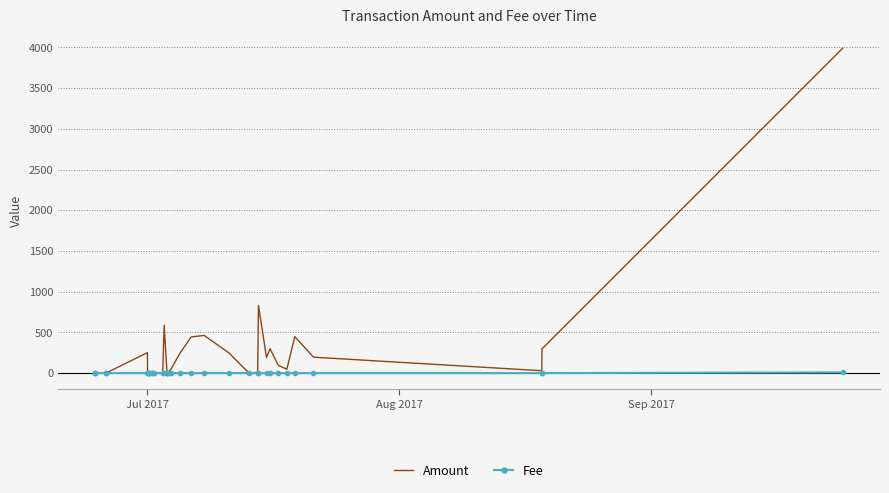

What is the maximum value shown in the chart?

3990.0